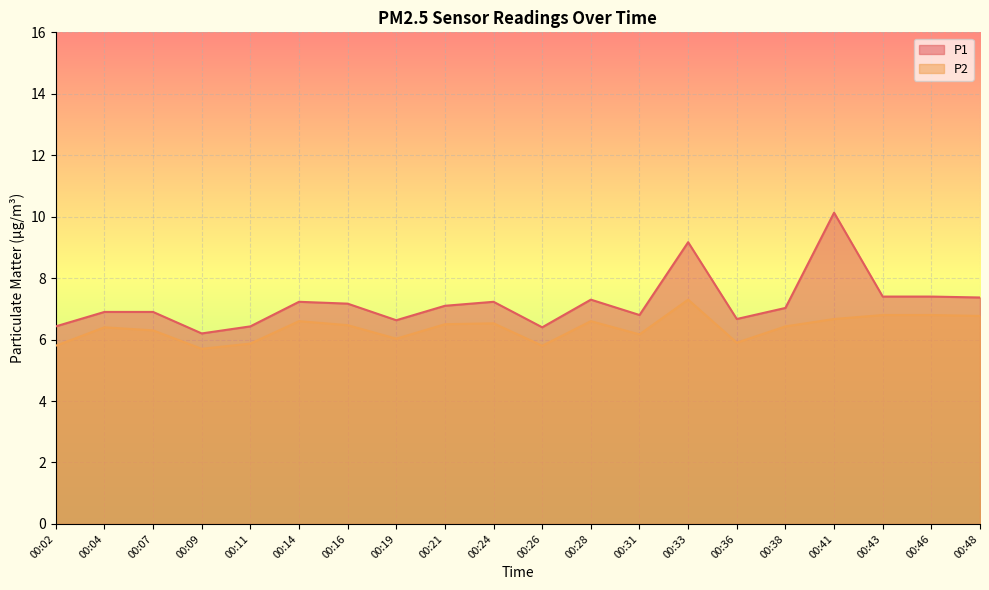

What is the total value across all series at 00:48?

14.1